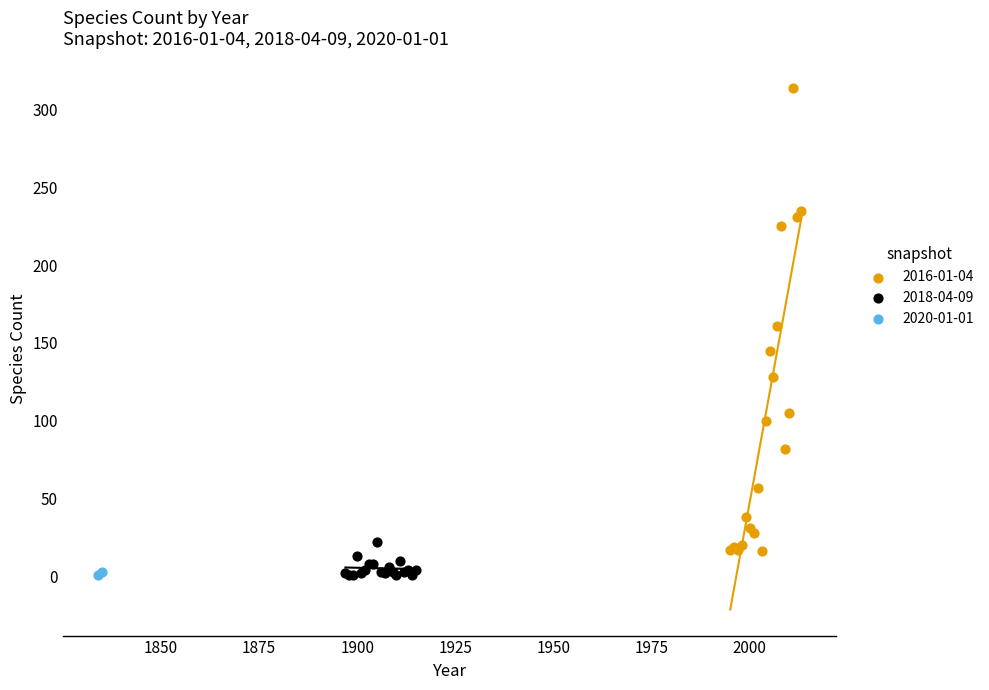

Which series reaches the maximum Y coordinate?

2016-01-04